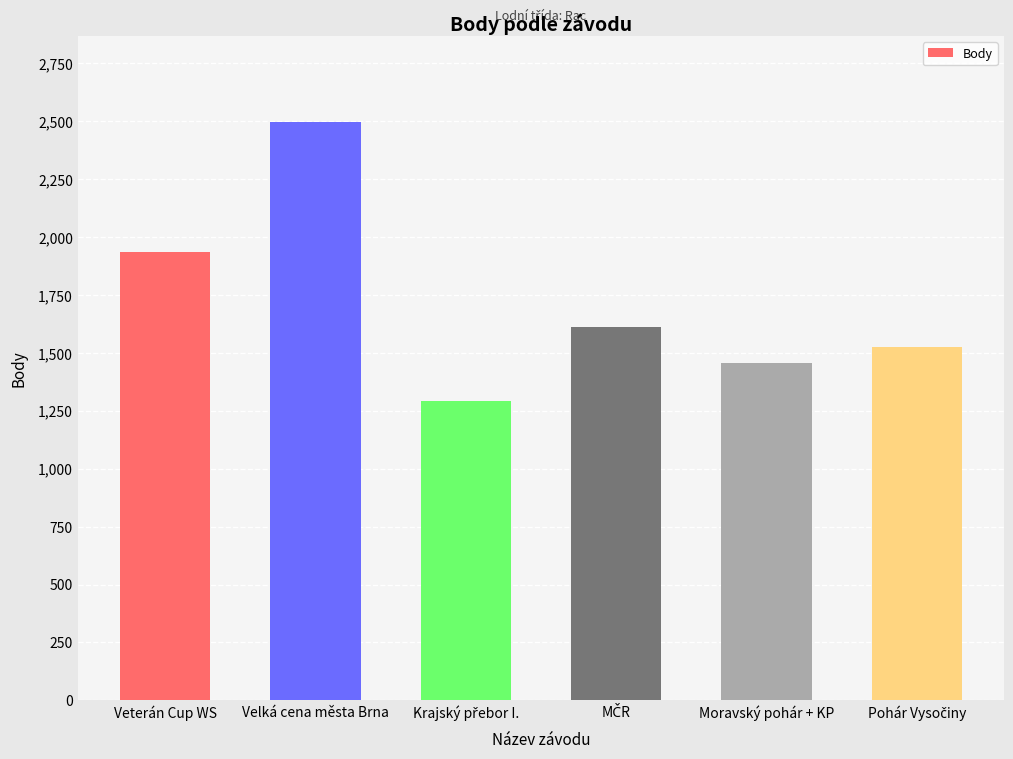

What is the difference between the maximum and second lowest values?

1038